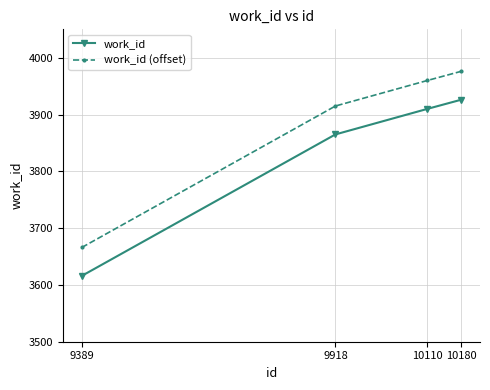

What is the difference between the highest and lowest values at 10110?

50